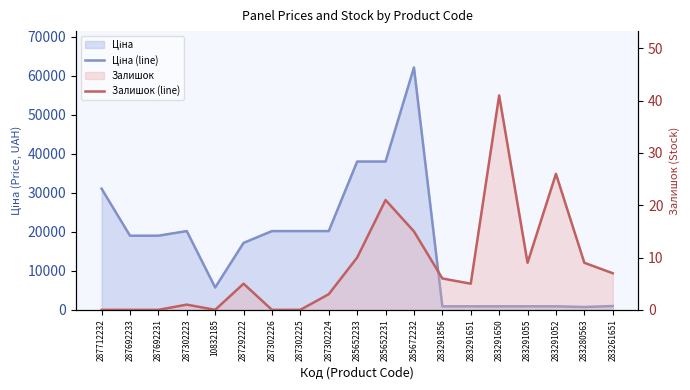

True or false: Залишок (line) has a value of 7.0 at 283261651.

True